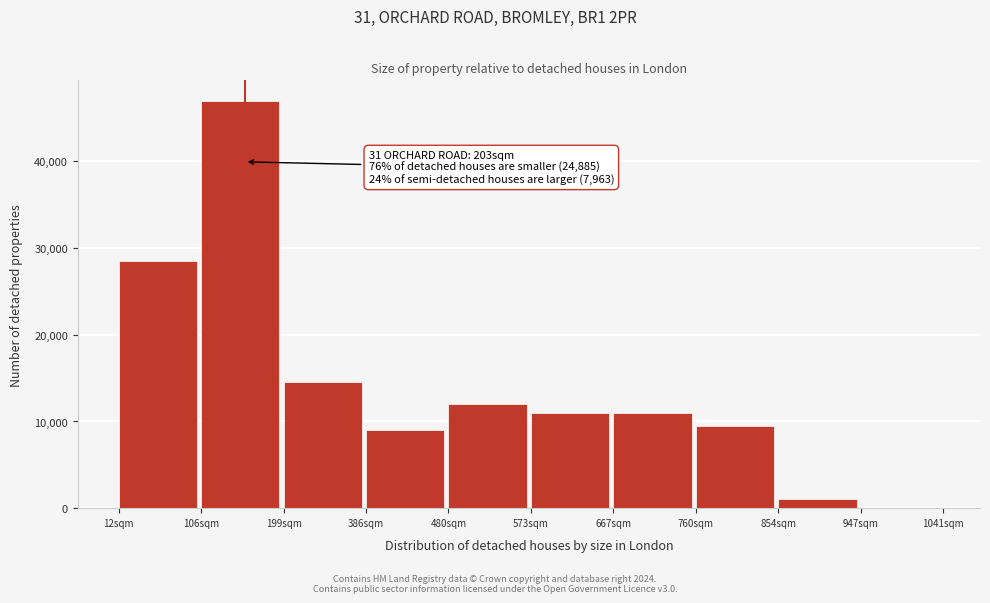

Reading right to left, transcribe all the data shown in this chart.

947sqm=0	854sqm=1000	760sqm=9500	667sqm=11000	573sqm=11000	480sqm=12000	386sqm=9000	199sqm=14500	106sqm=47000	12sqm=28500